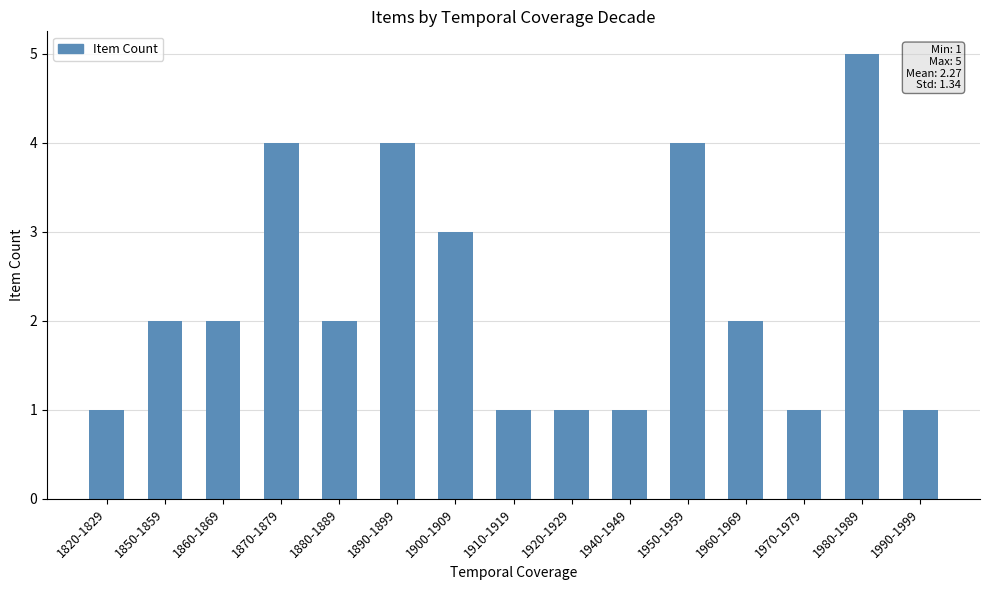

What is the greatest value displayed?

5